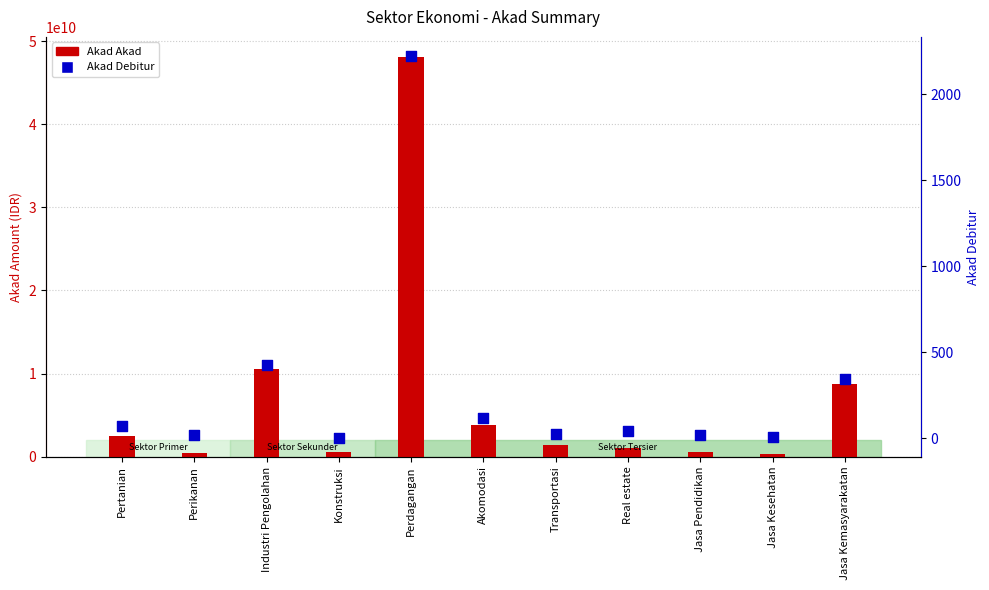

At how many categories does at least one series exceed 13743451255?

1